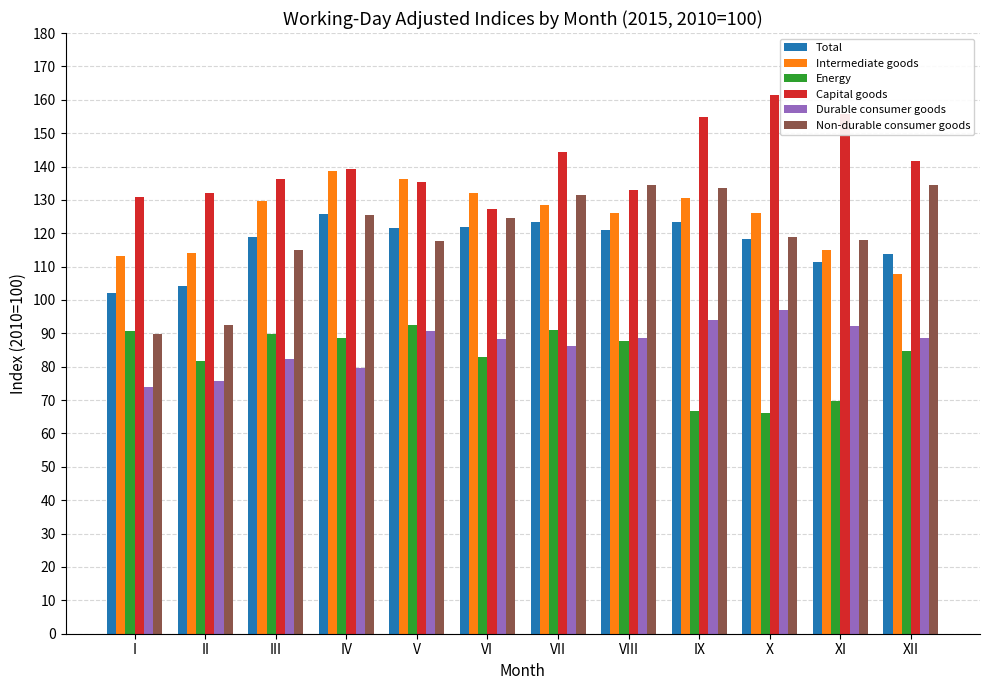

What is the greatest value displayed?

161.5